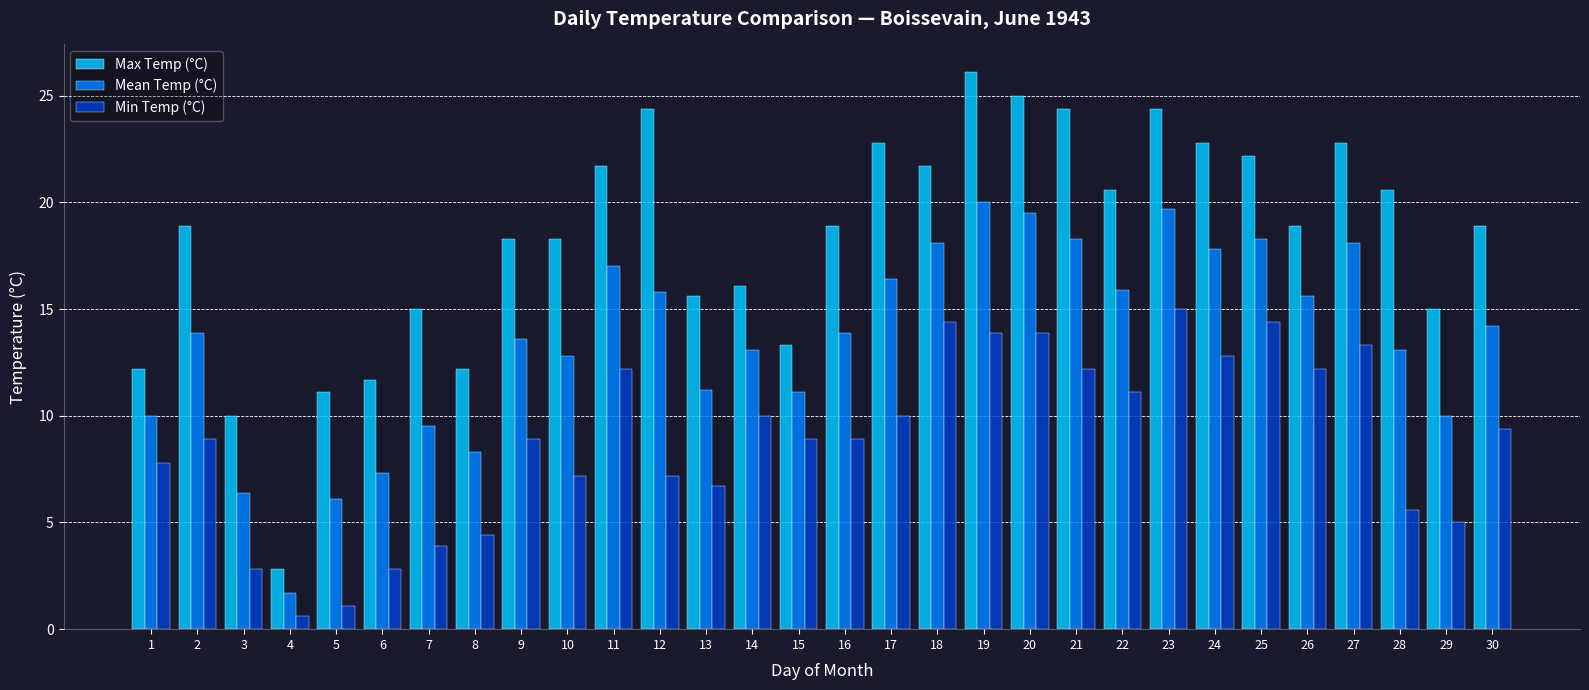

What is the spread (max minus min) of values at 20?

11.1